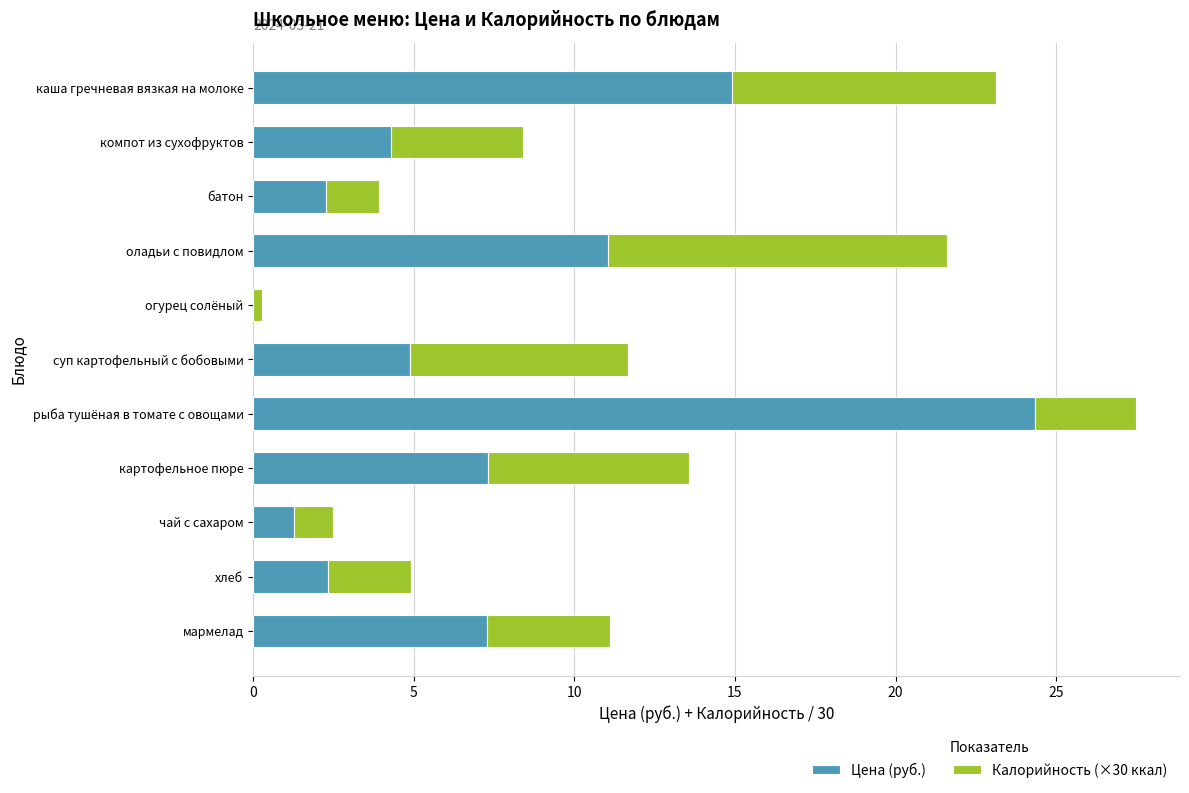

What is the approximate value of Цена (руб.) at рыба тушёная в томате с овощами?

24.4